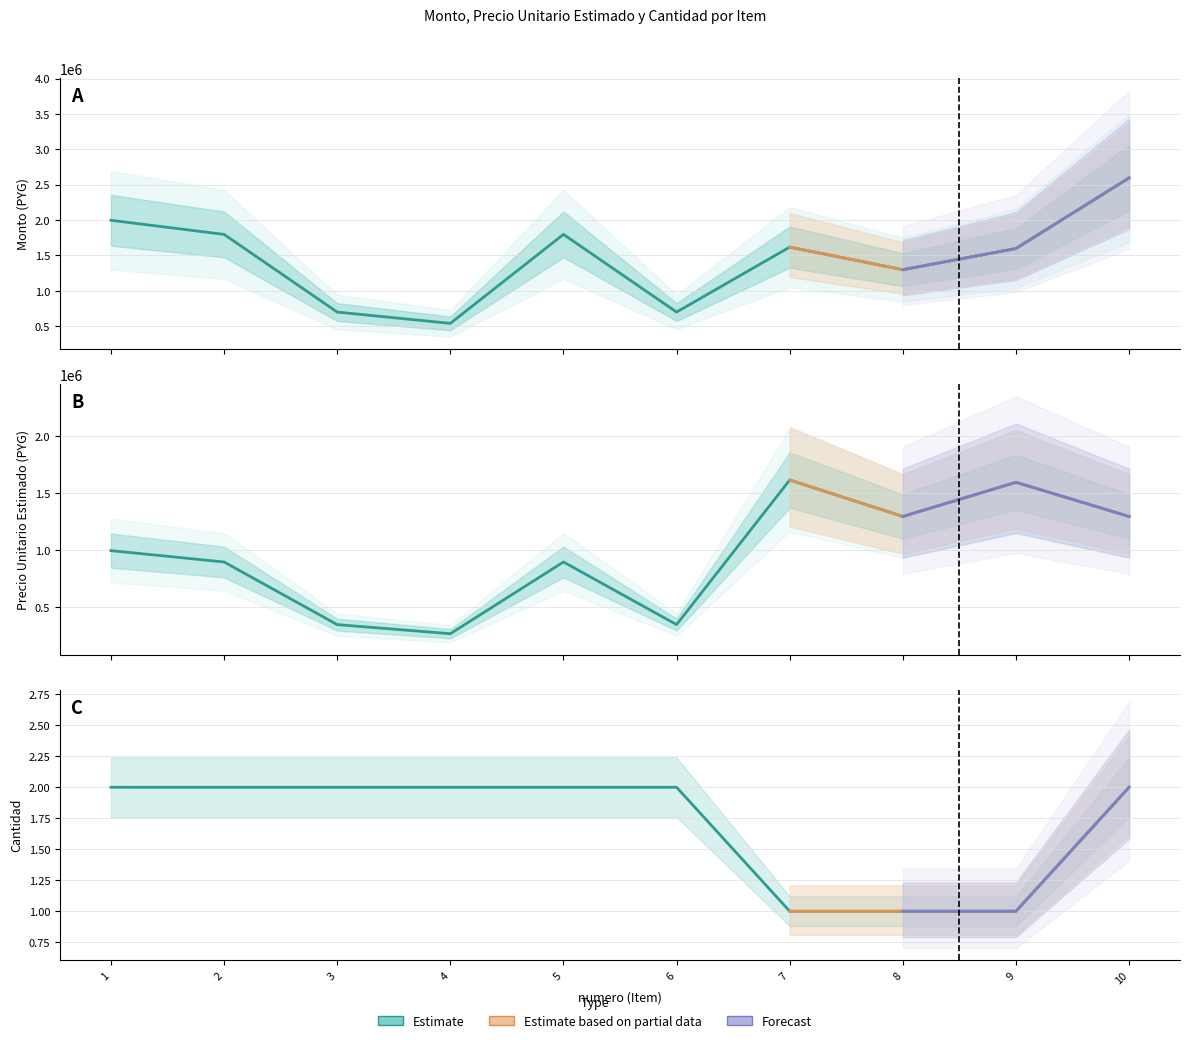

True or false: monto and cantidad intersect in this chart.

False